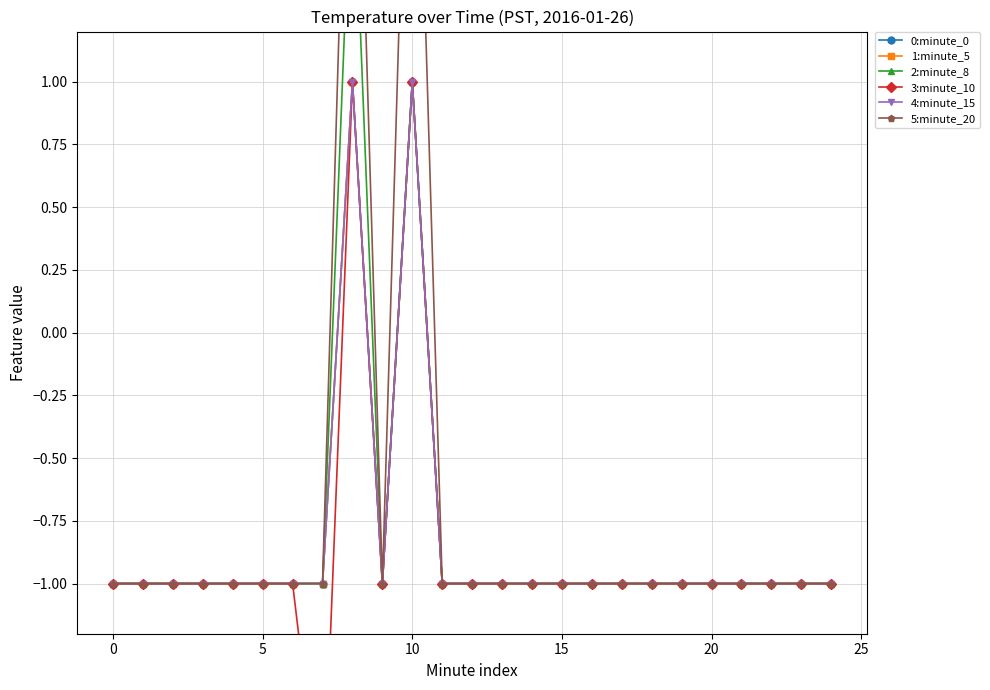

At 17, list the series in order from largest to smallest.

0:minute_0, 1:minute_5, 2:minute_8, 3:minute_10, 4:minute_15, 5:minute_20